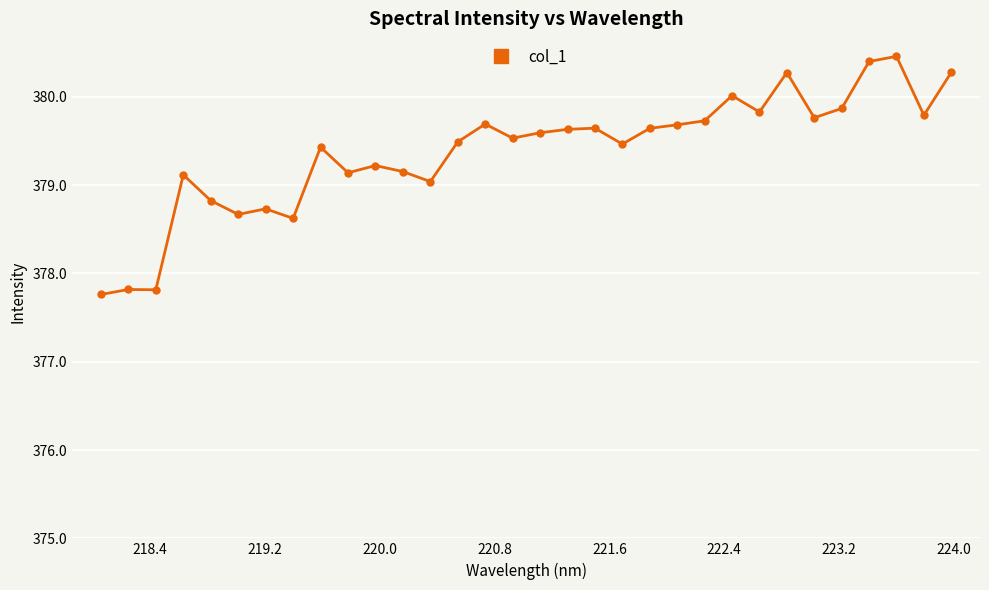

What is the maximum value shown in the chart?

380.5